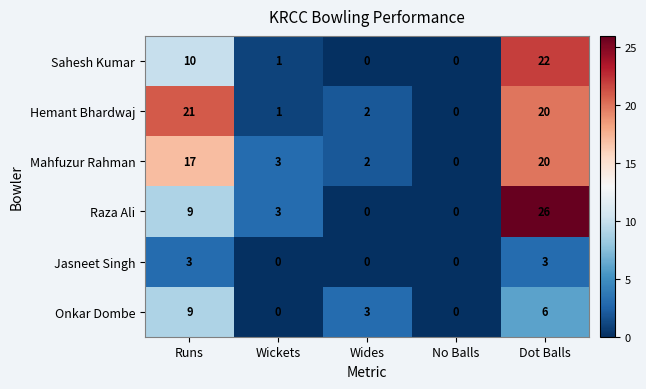

Reading left to right, list all the values displayed in this chart.

Sahesh Kumar: Runs=10	Wickets=1	Wides=0	No Balls=0	Dot Balls=22
Hemant Bhardwaj: Runs=21	Wickets=1	Wides=2	No Balls=0	Dot Balls=20
Mahfuzur Rahman: Runs=17	Wickets=3	Wides=2	No Balls=0	Dot Balls=20
Raza Ali: Runs=9	Wickets=3	Wides=0	No Balls=0	Dot Balls=26
Jasneet Singh: Runs=3	Wickets=0	Wides=0	No Balls=0	Dot Balls=3
Onkar Dombe: Runs=9	Wickets=0	Wides=3	No Balls=0	Dot Balls=6